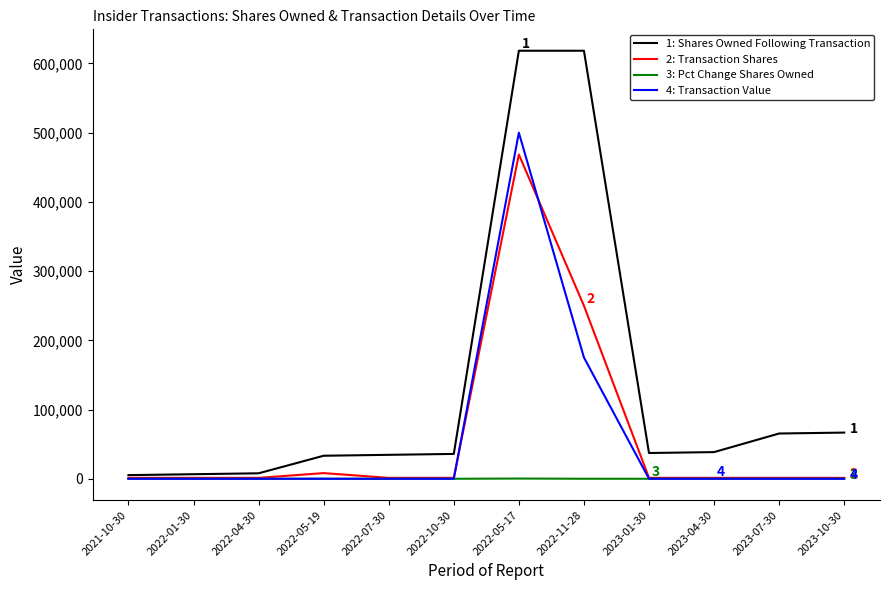

The value of 4: Transaction Value at 2022-05-17 is 499987. True or false?

True